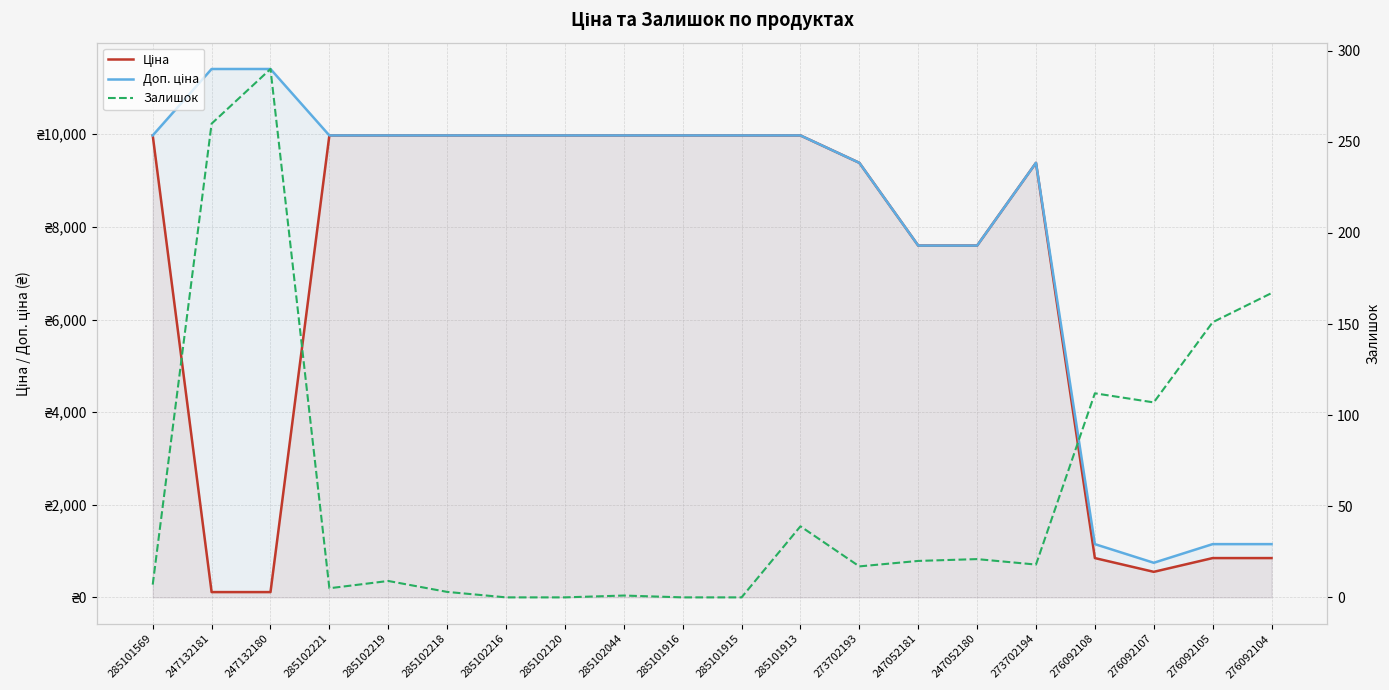

How many data points in Доп. ціна are less than 9974?

8